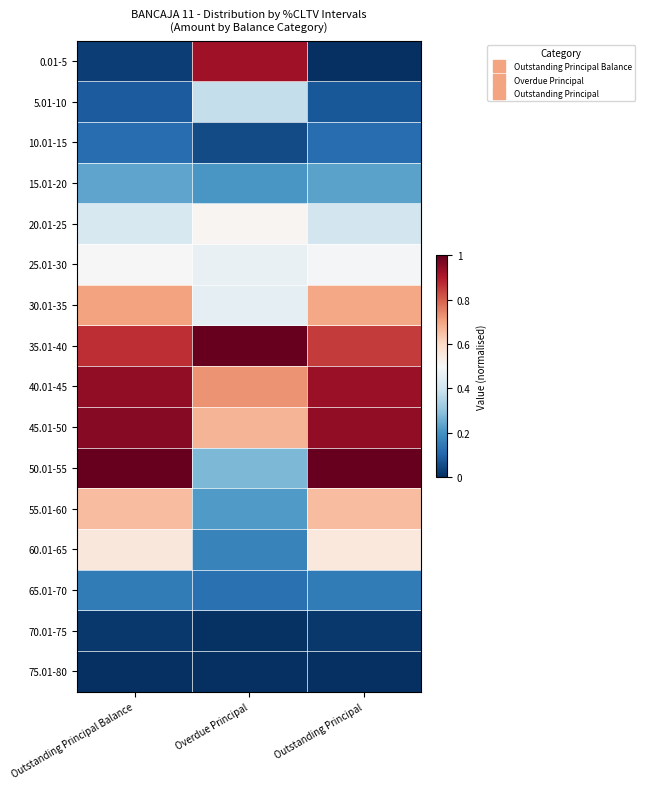

Which has a higher value, Overdue Principal or Outstanding Principal?

Overdue Principal